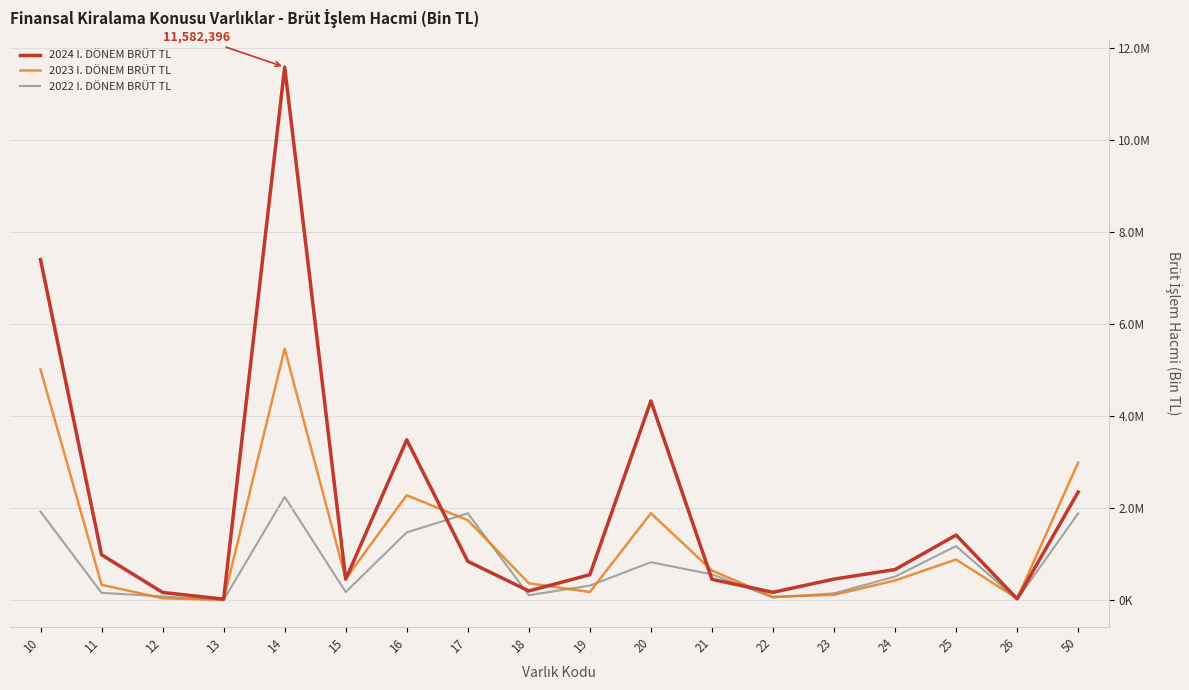

Where do 2022 I. DÖNEM BRÜT TL and 2024 I. DÖNEM BRÜT TL first cross each other?

16 and 17